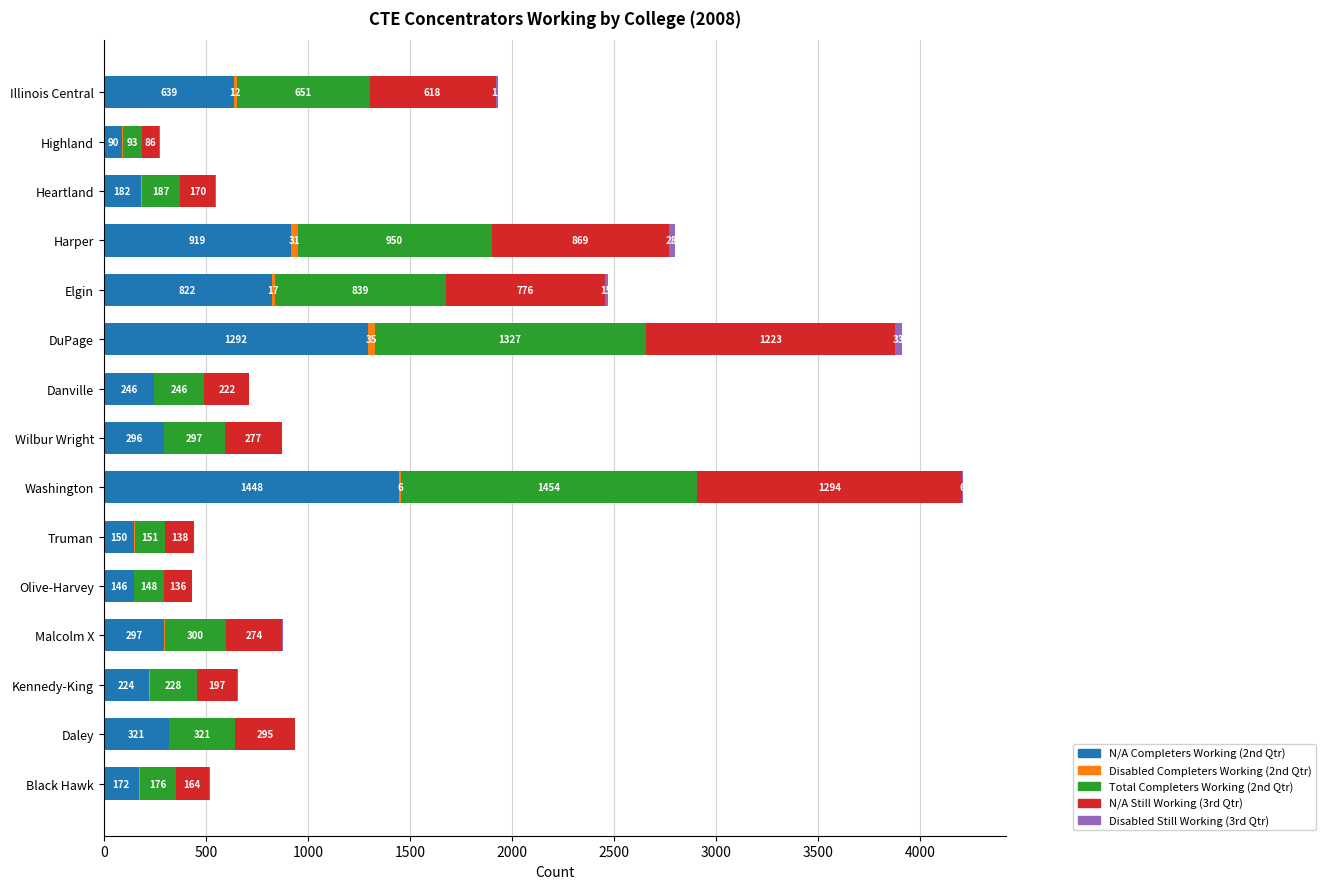

At which category is the sum across all series the highest?

Washington